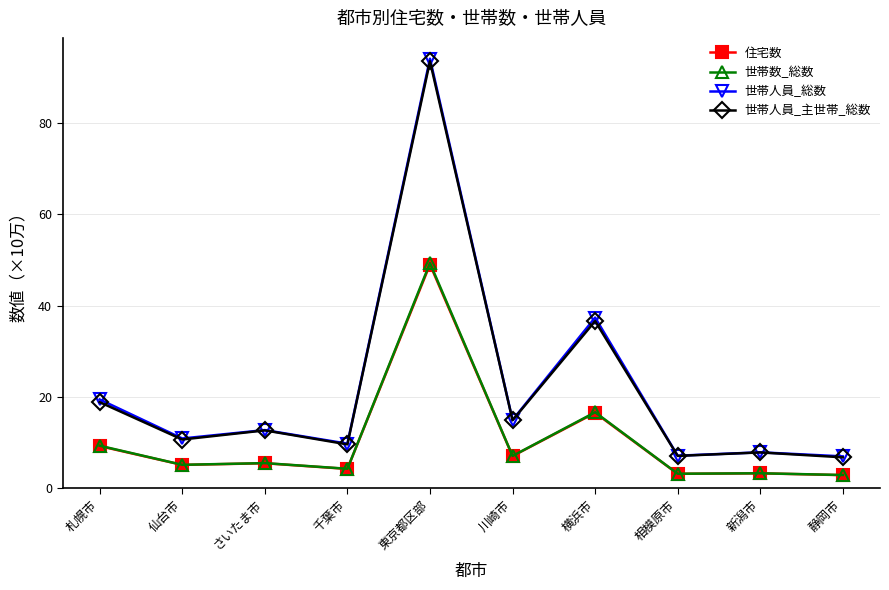

How many data points in 世帯人員_総数 are above 12?

5